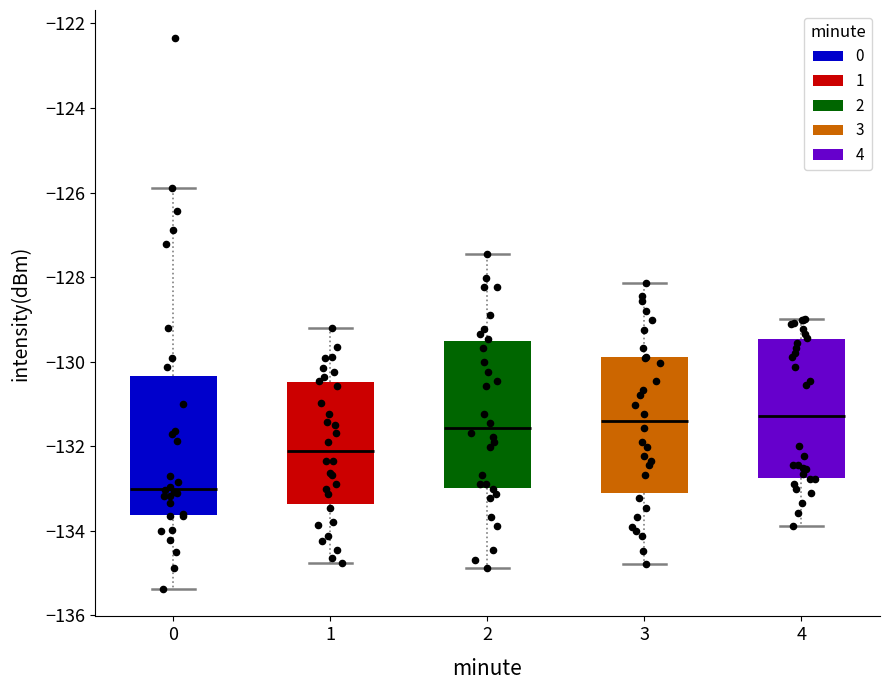

Which box's median line is the lowest?

0